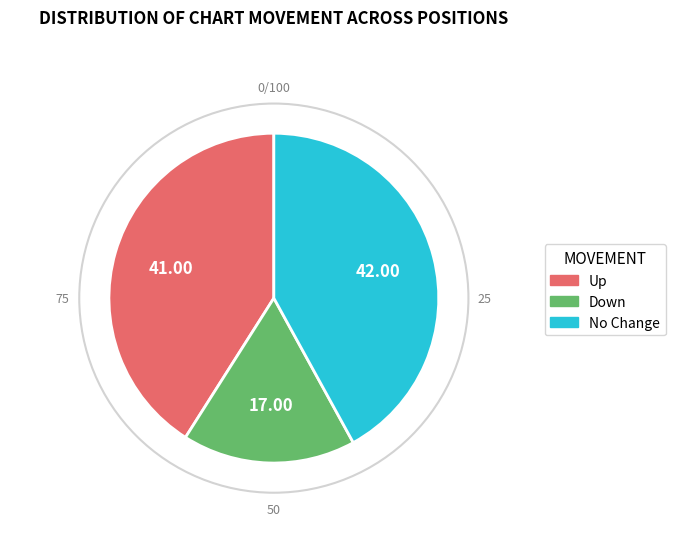

Does any single category account for the majority?

No